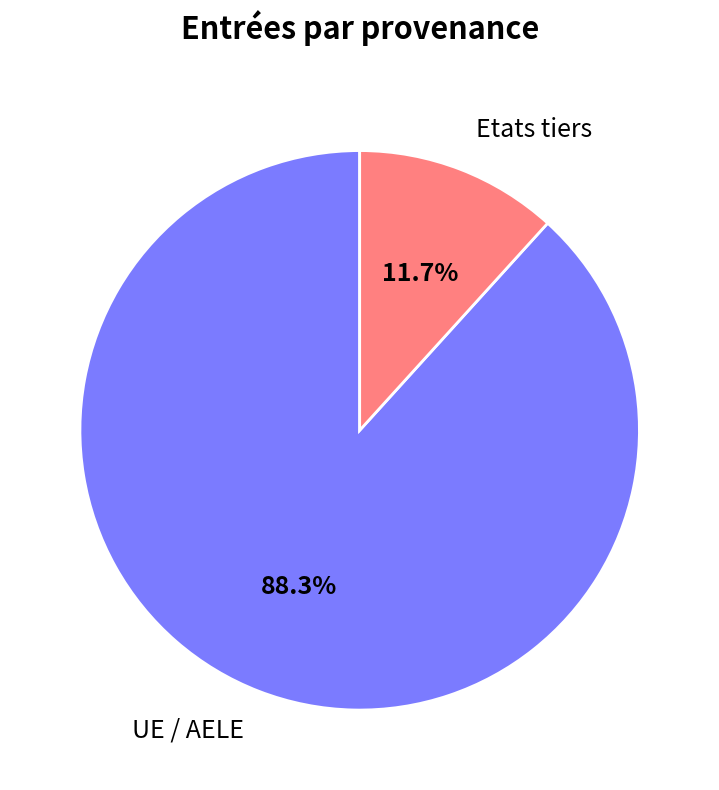

True or false: Etats tiers accounts for 3% of the total.

False